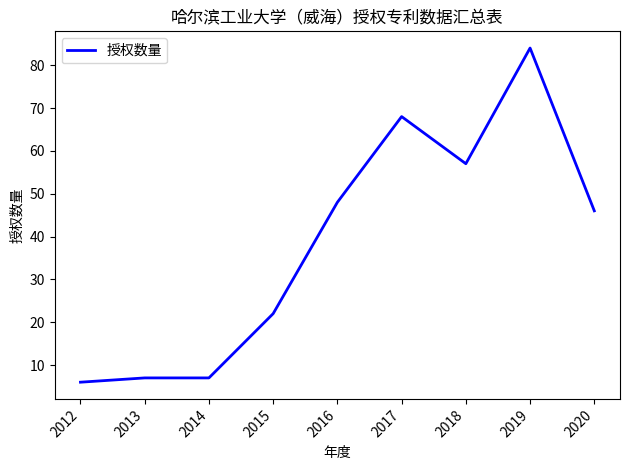

How many series are shown in this chart?

1